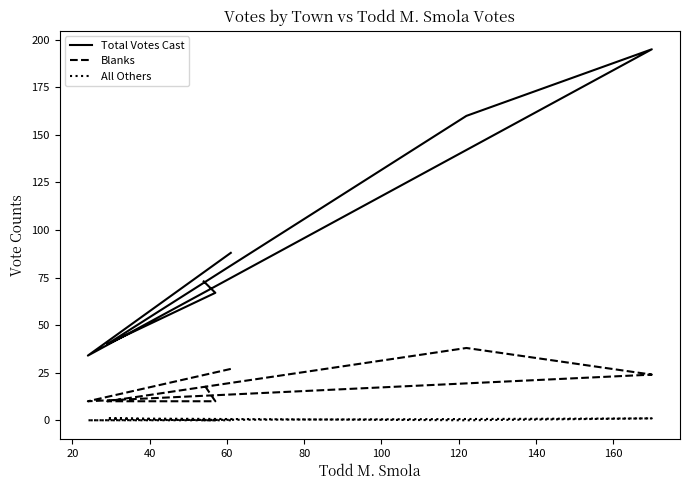

Reading left to right, transcribe all the data shown in this chart.

Total Votes Cast: 88	34	195	160	40	67	73
Blanks: 27	10	24	38	10	10	19
All Others: 0	0	1	0	1	0	0